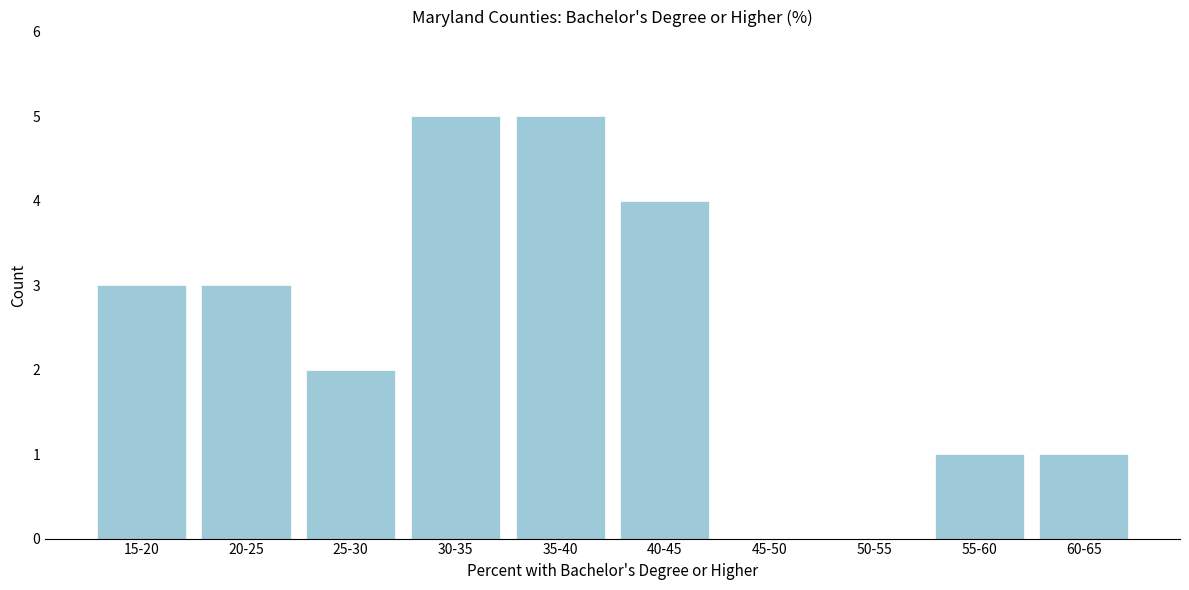

Reading left to right, list all the values displayed in this chart.

15-20=3	20-25=3	25-30=2	30-35=5	35-40=5	40-45=4	45-50=0	50-55=0	55-60=1	60-65=1